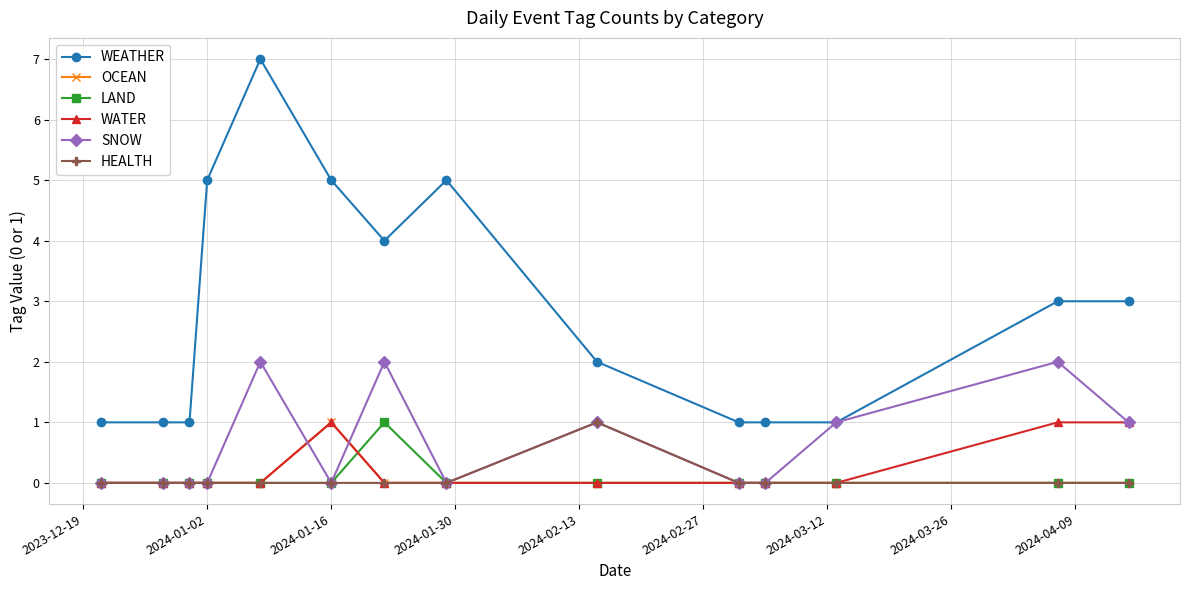

Which series has the widest spread of values?

WEATHER